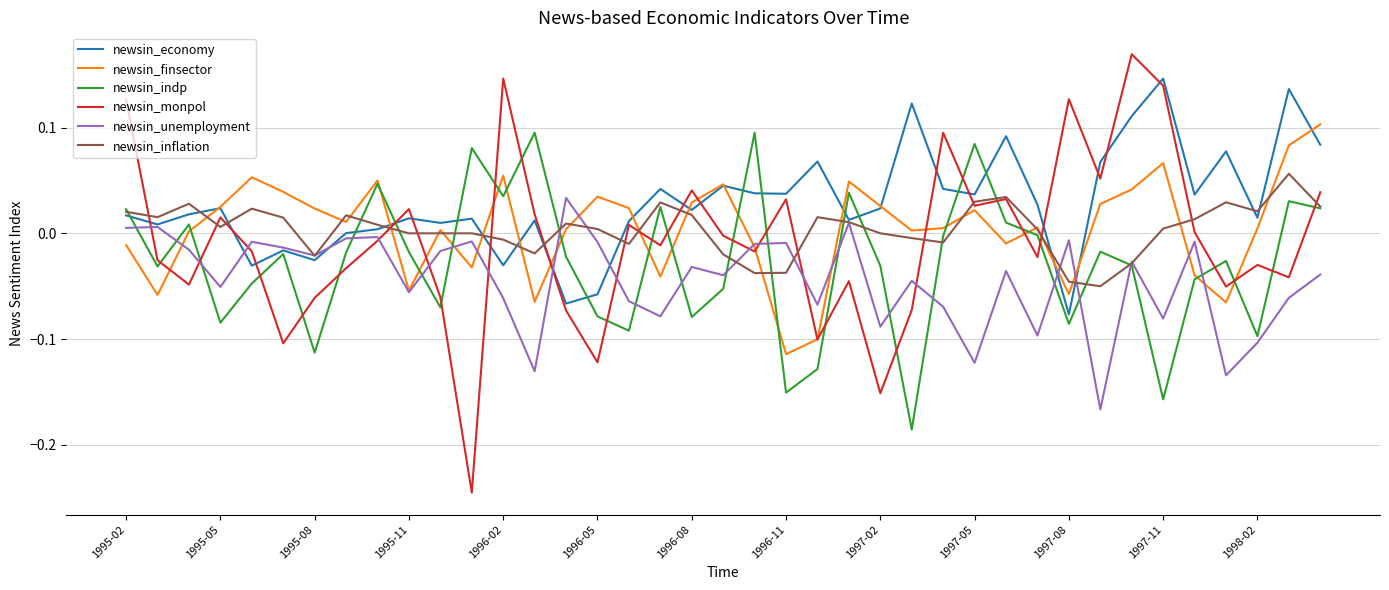

Which series has the widest spread of values?

newsin_monpol